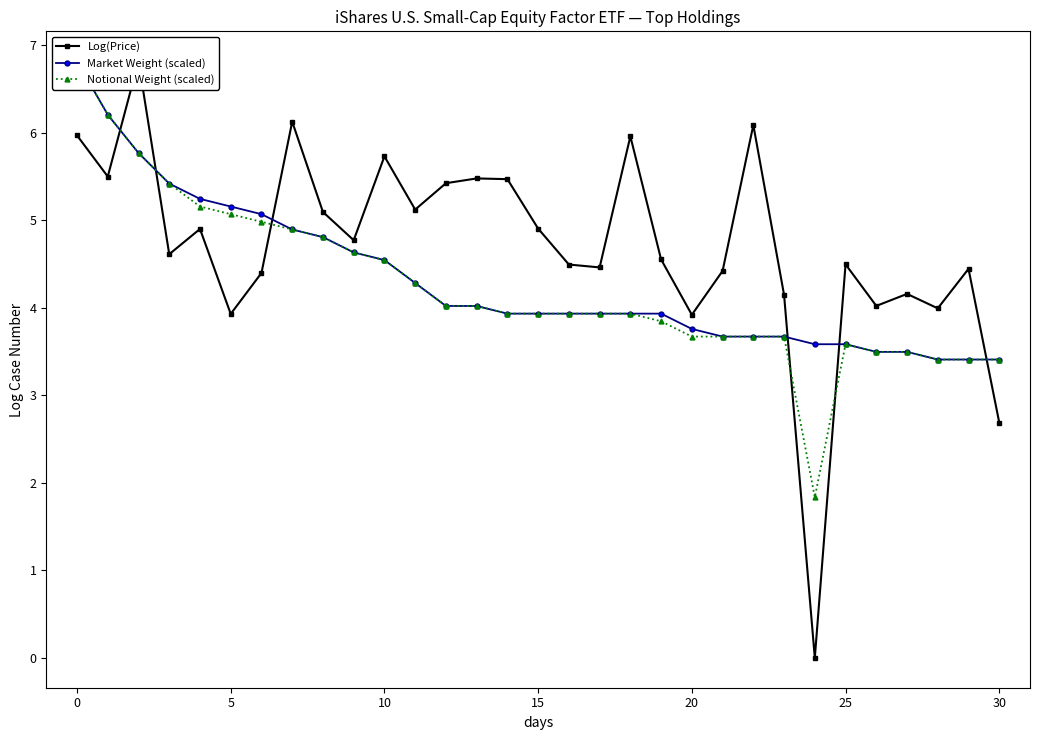

Count the number of data series in this chart.

3